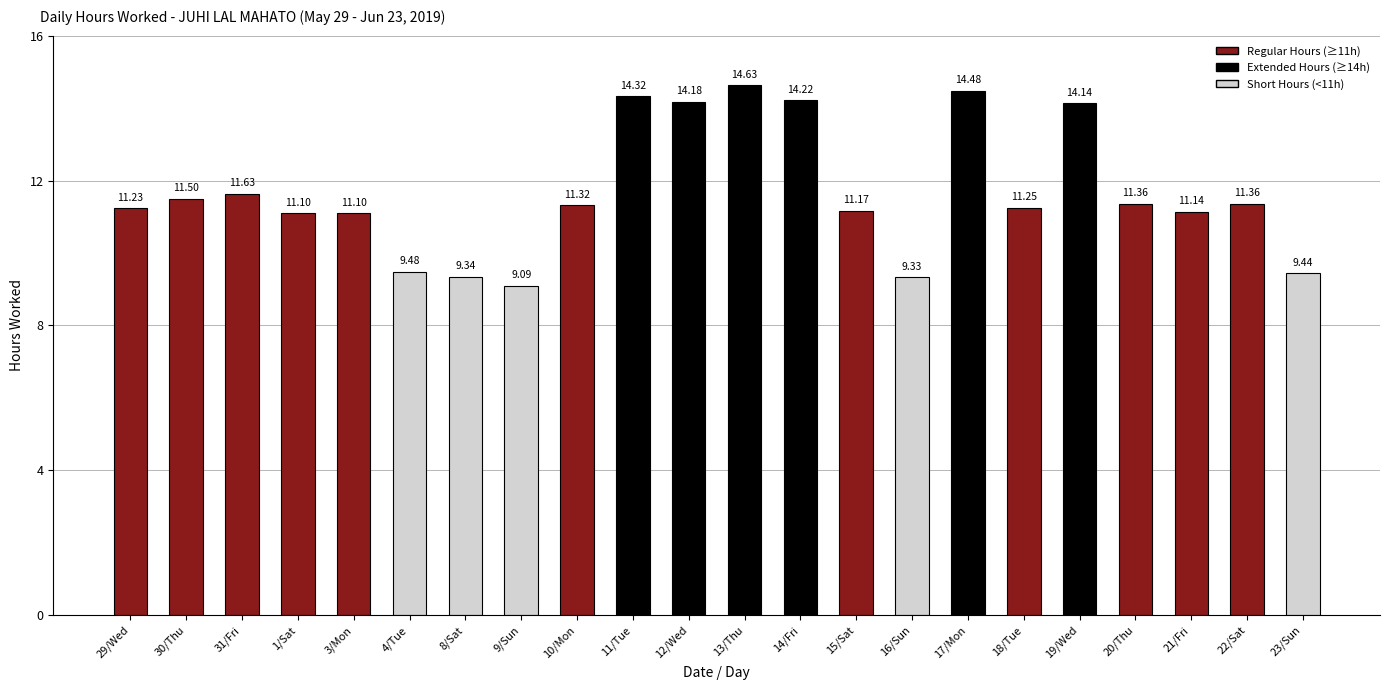

How many bars are there in total?

22